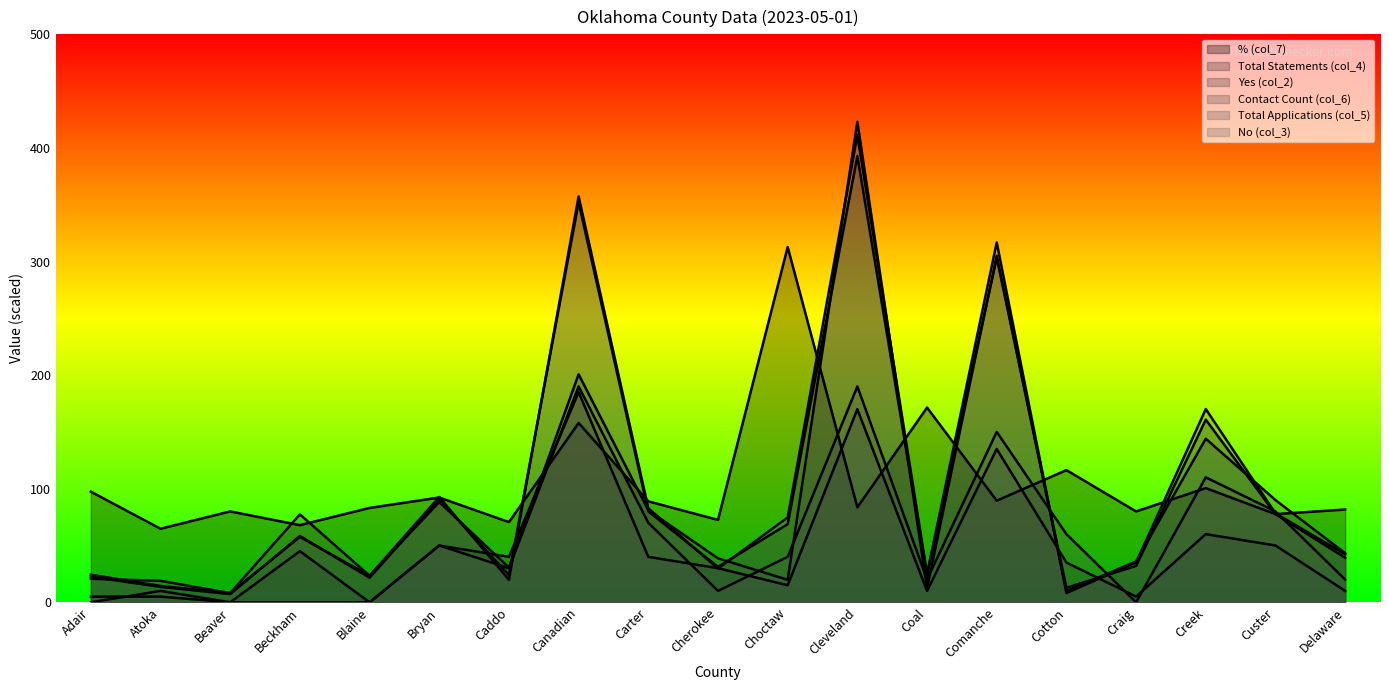

How many lines are shown in the chart?

6